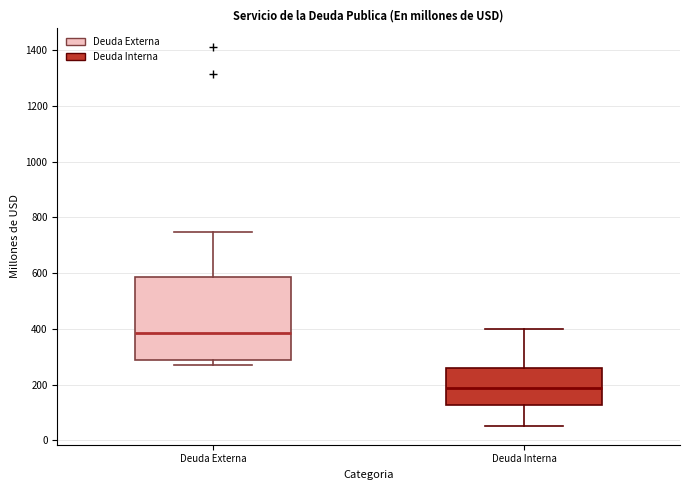

Reading left to right, transcribe this box plot: for each box, give where its median line is, the range the box spans, and where its two whiskers end, as read against the y-axis. The values are not printed on the chart, so give them approximately, as read against the axis.

Deuda Externa: median 380, box 280 to 580, whiskers 260 to 740
Deuda Interna: median 180, box 120 to 260, whiskers 60 to 400